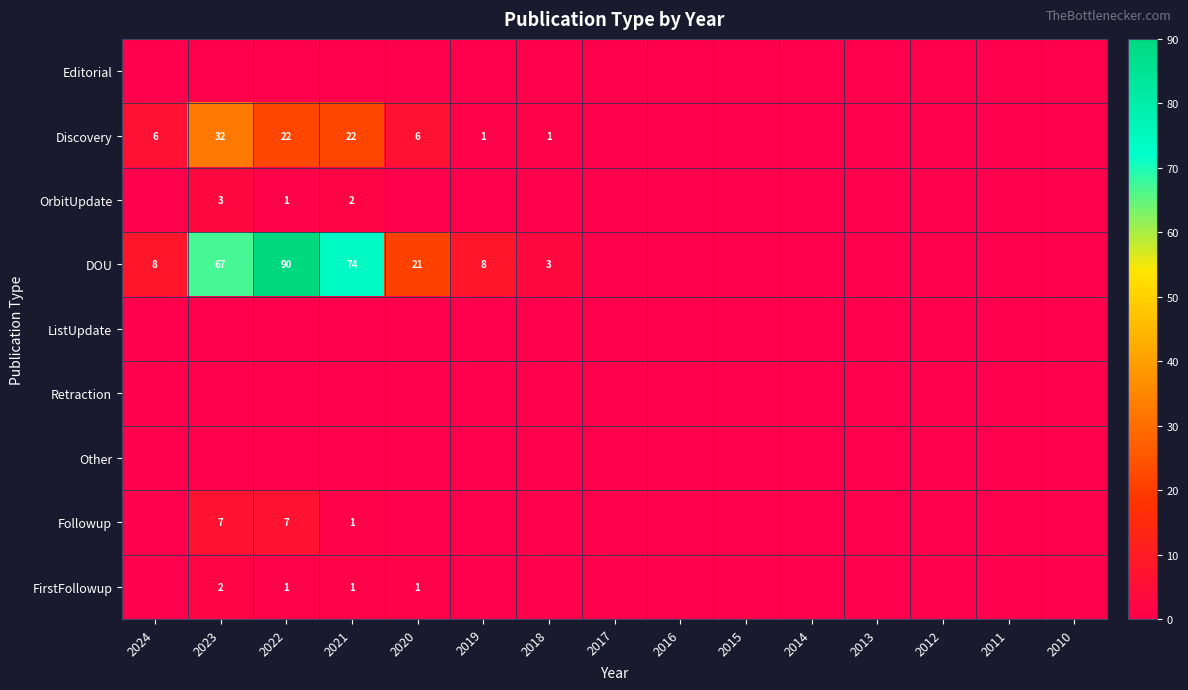

Count the number of data series in this chart.

9